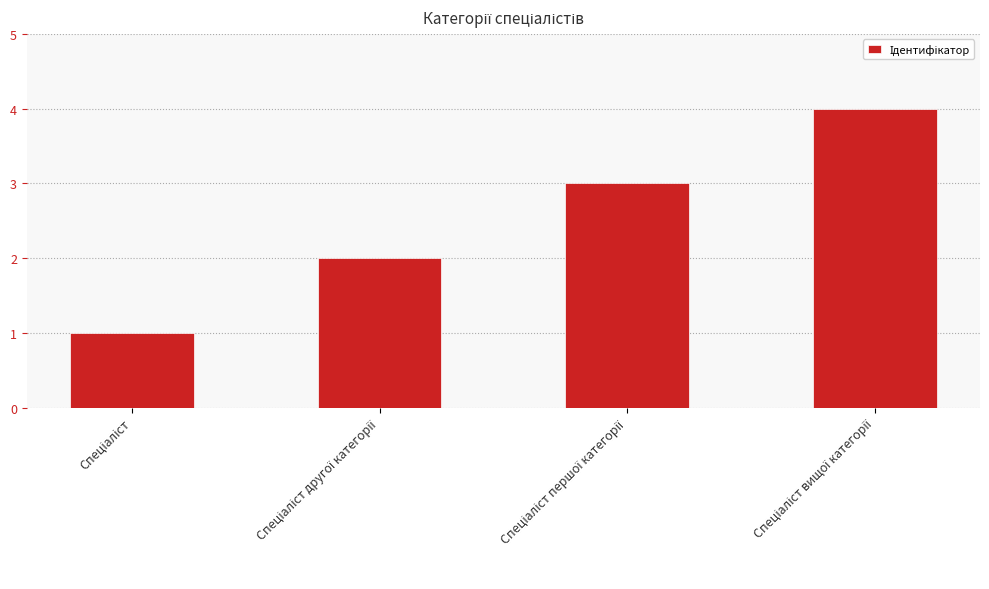

Are the bars grouped side by side (vs. stacked)?

No